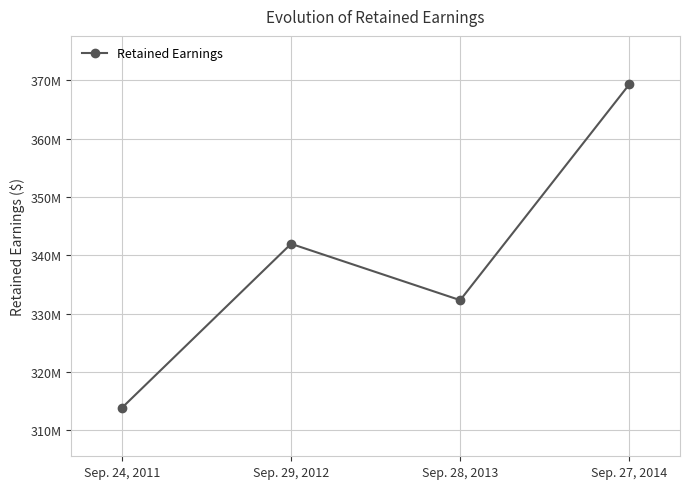

What is the sum of the values at Sep. 27, 2014 and Sep. 29, 2012?

711242160